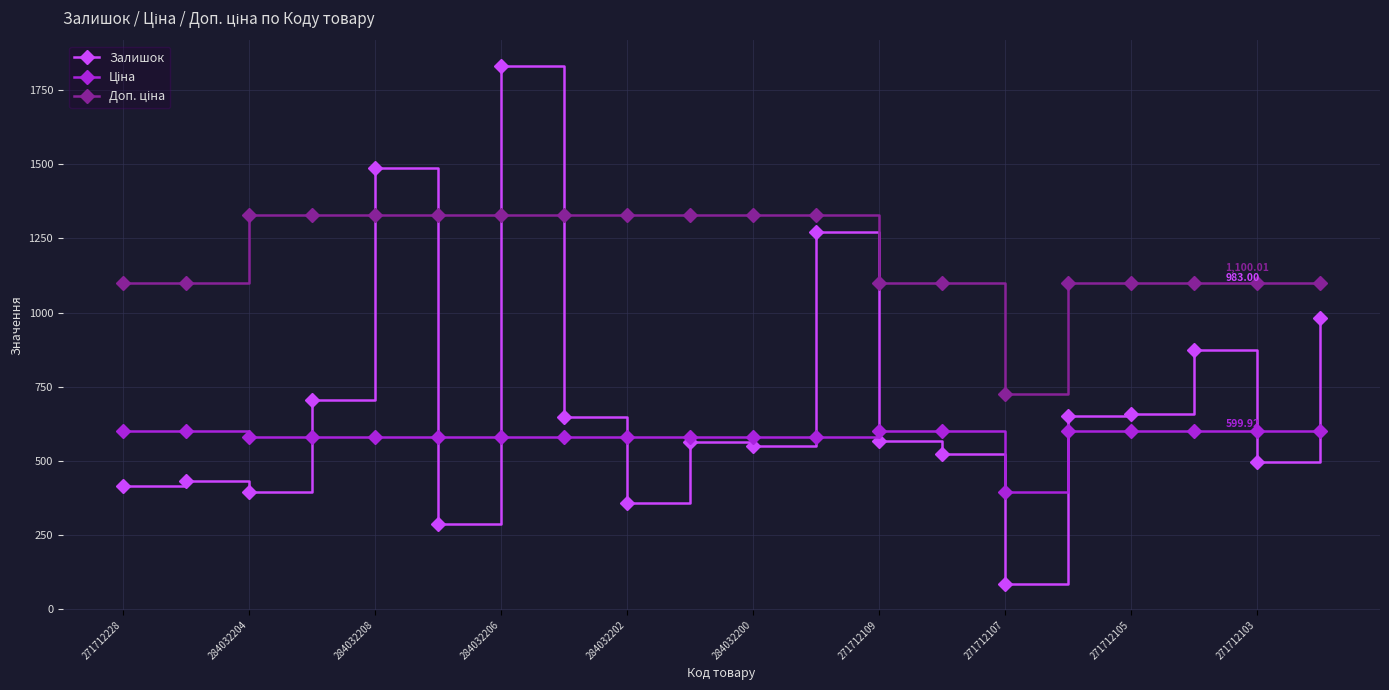

True or false: Залишок has more than 0 points higher than both neighbors.

True